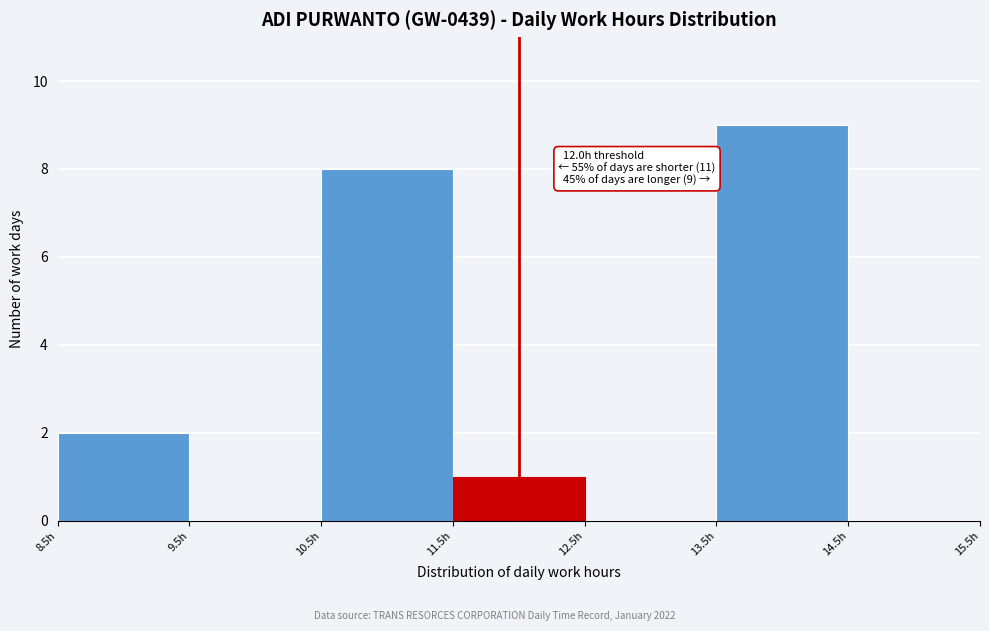

Which range on the x-axis has the tallest bar?

13.5 to 14.5